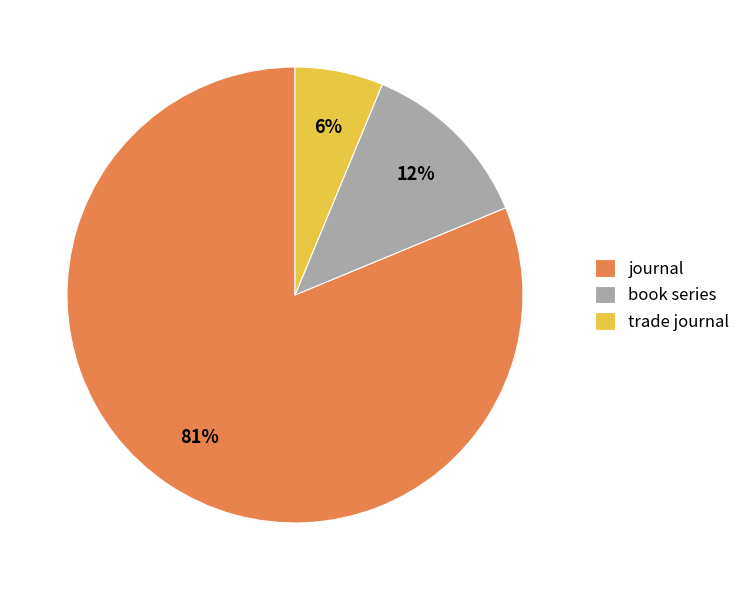

To the nearest percent, what is the combined percentage of book series and journal?

94%